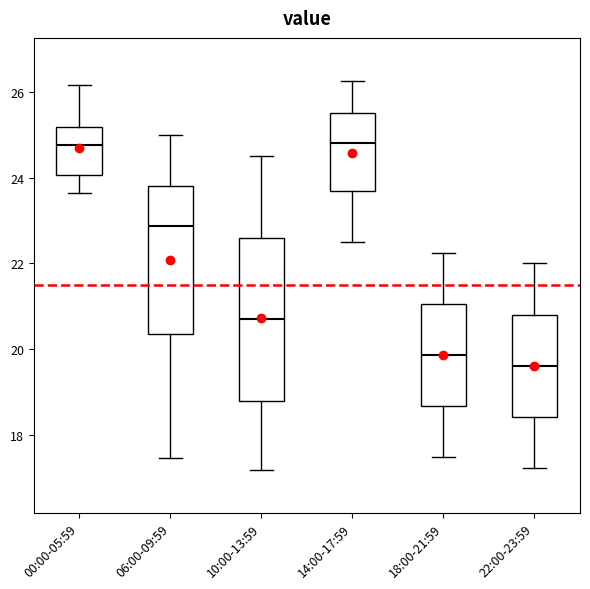

Reading left to right, read every box against the y-axis: the position of its median line, the range the box covers, and the ends of its whiskers. The values are not printed on the chart, so give them approximately, as read against the axis.

00:00-05:59: median 24.8, box 24.0 to 25.2, whiskers 23.6 to 26.2
06:00-09:59: median 22.8, box 20.4 to 23.8, whiskers 17.4 to 25.0
10:00-13:59: median 20.8, box 18.8 to 22.6, whiskers 17.2 to 24.6
14:00-17:59: median 24.8, box 23.6 to 25.6, whiskers 22.6 to 26.2
18:00-21:59: median 19.8, box 18.6 to 21.0, whiskers 17.6 to 22.2
22:00-23:59: median 19.6, box 18.4 to 20.8, whiskers 17.2 to 22.0